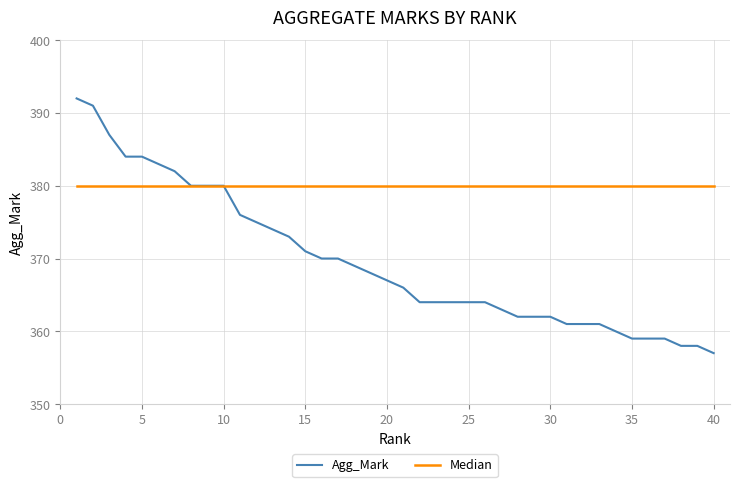

Which series has the largest total across all categories?

Median